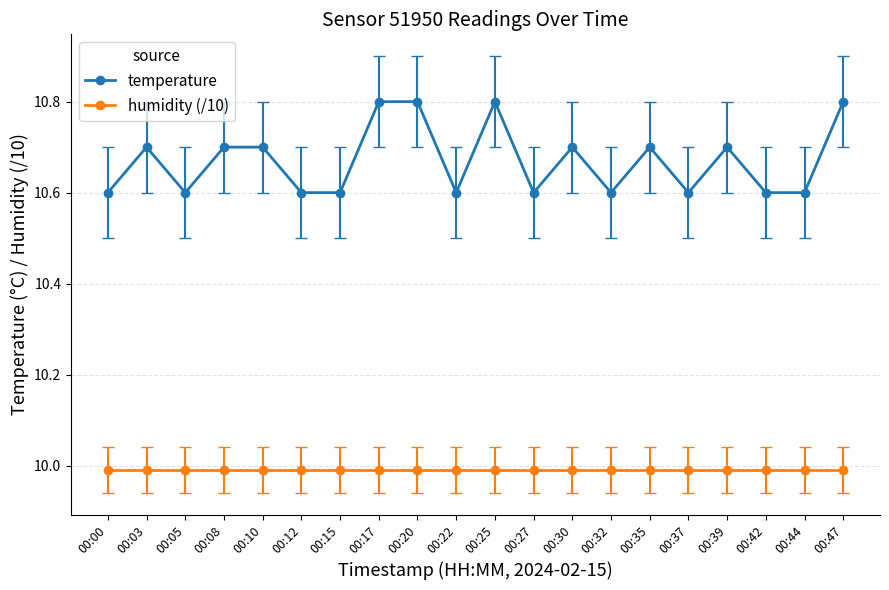

Is the value of humidity (/10) at 00:03 greater than the value of temperature at 00:08?

No